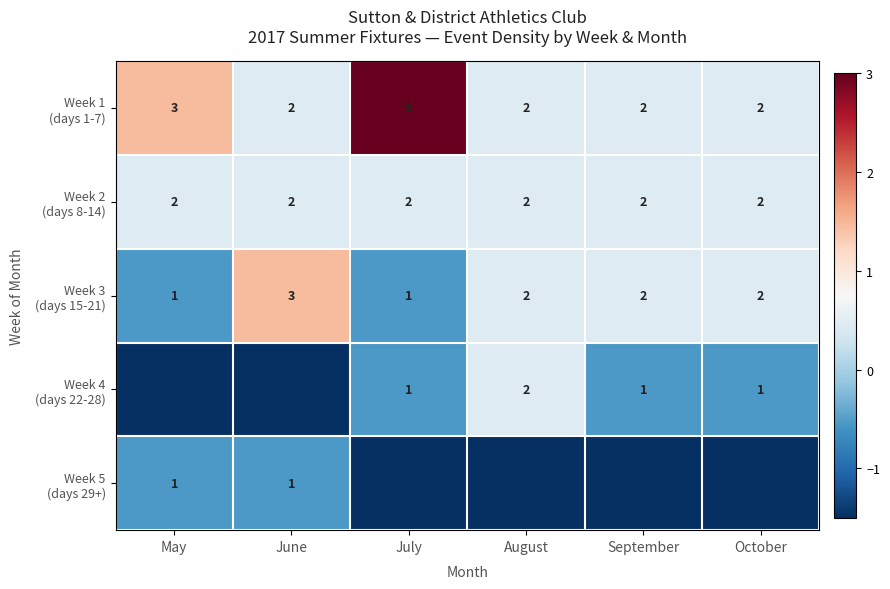

What is the total value across all series at October?

-0.7